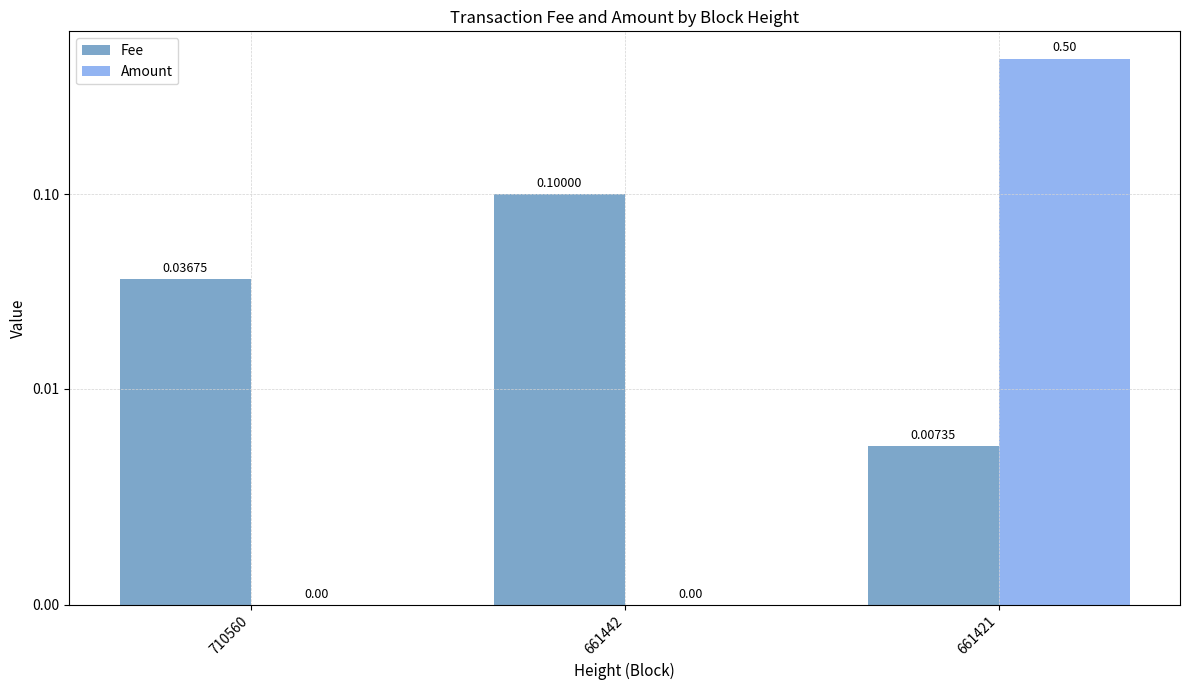

Is it true that Fee equals 0.0 at 710560?

False